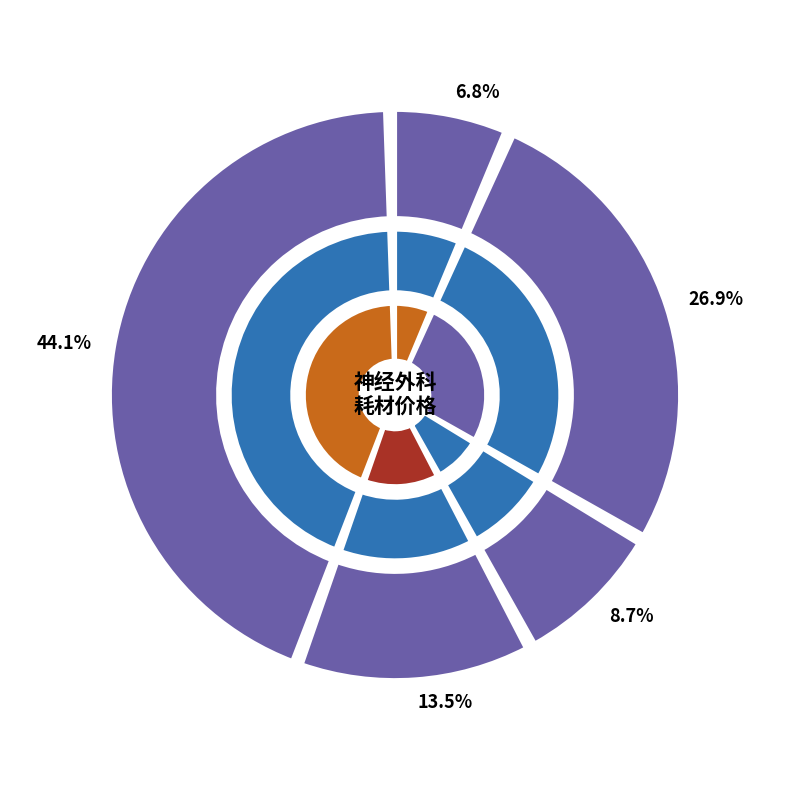

True or false: 颅骨锁-金属颅骨锁 accounts for 15% of the total.

False